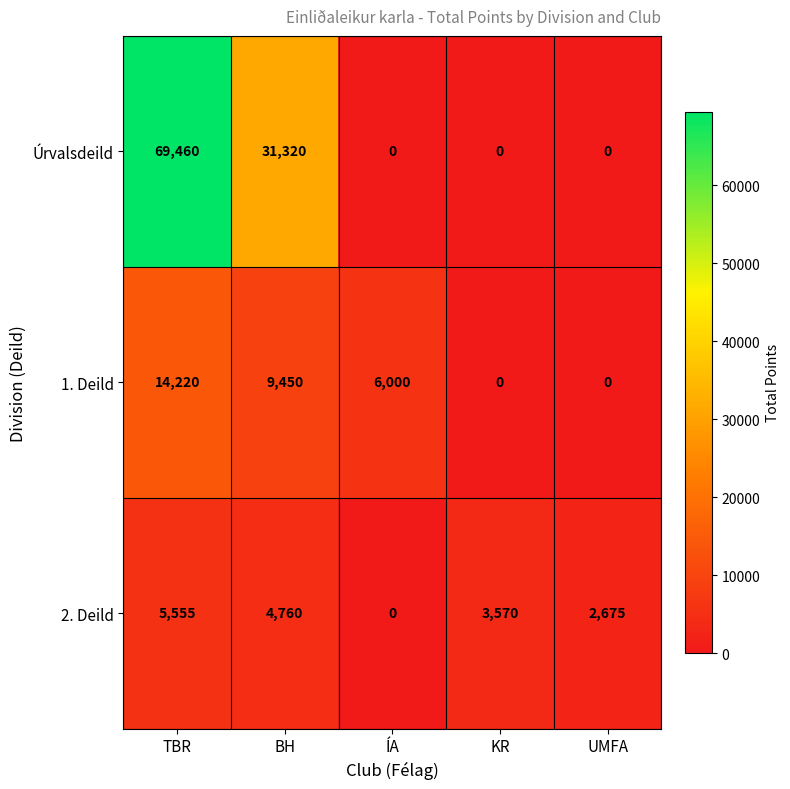

How many categories are shown in the chart?

5